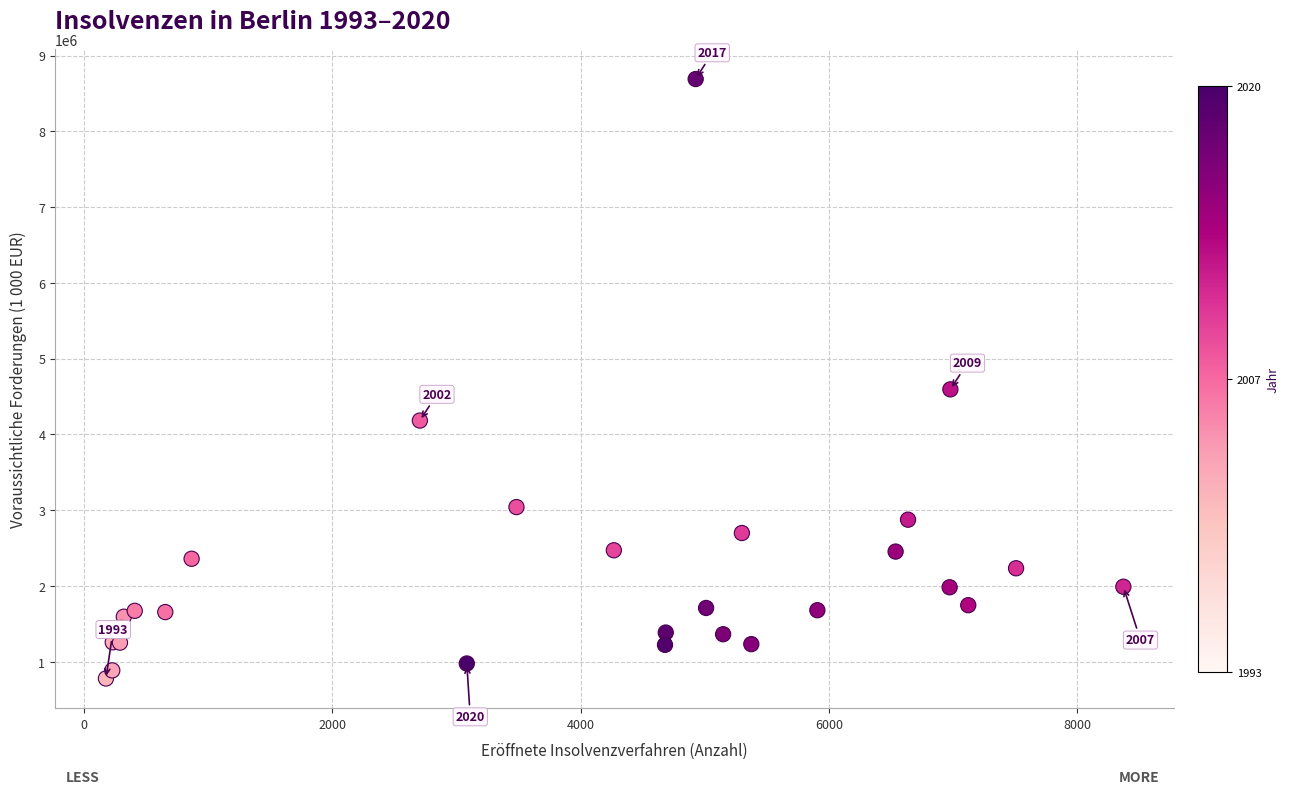

What Y value in the scatter plot is closest to 4735026?

4595224